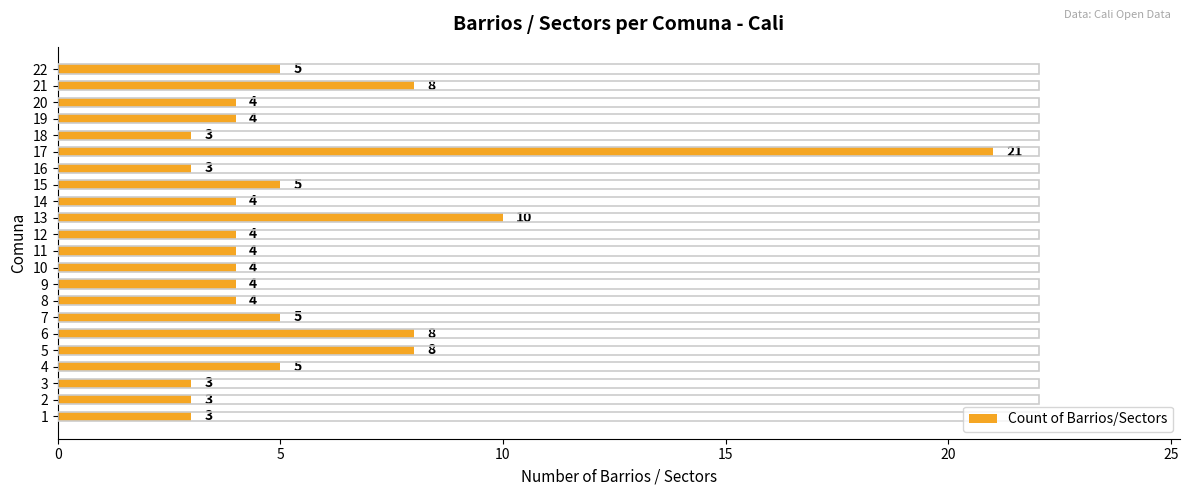

How many values are below 4?

5